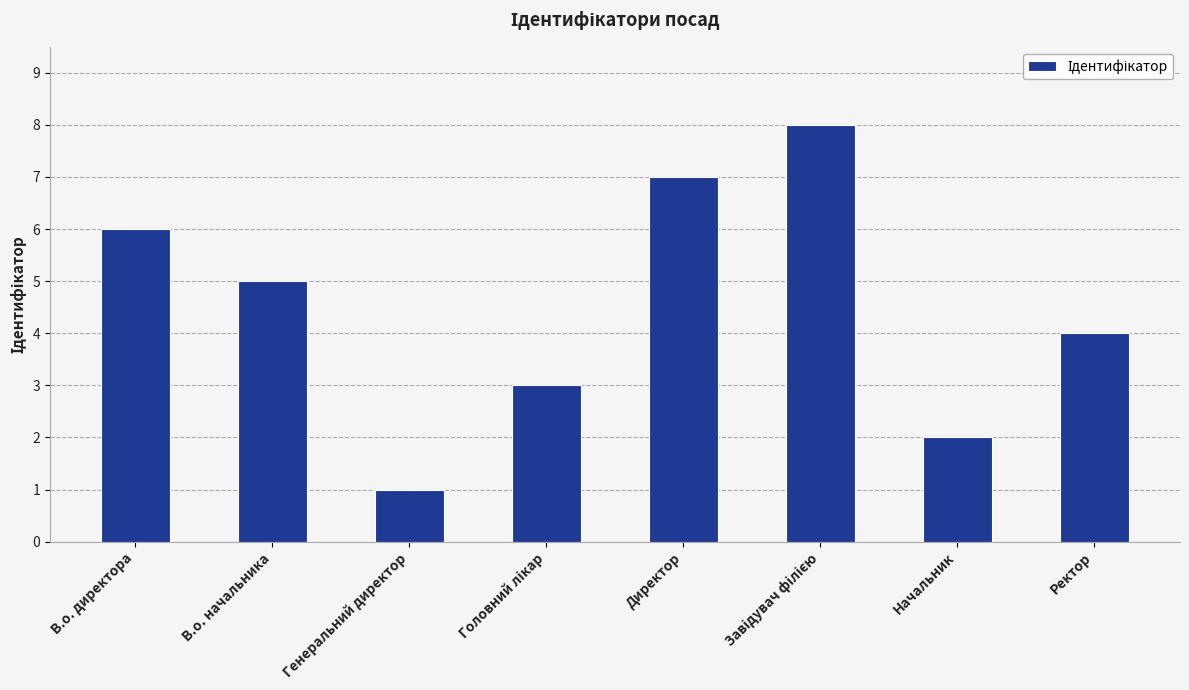

The value at В.о. директора is 6. True or false?

True